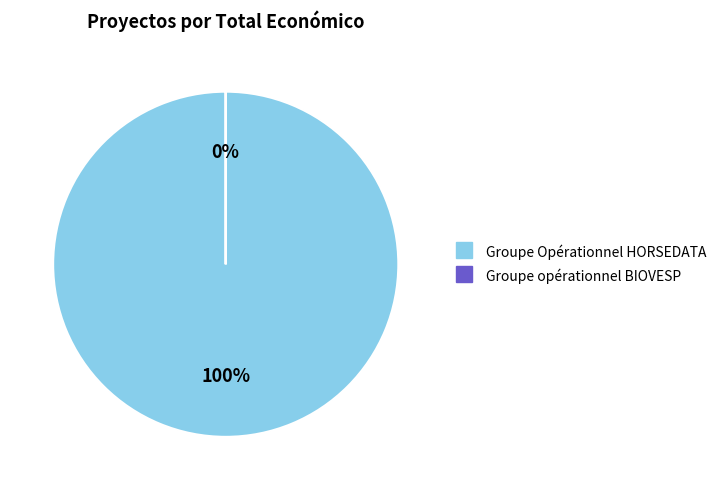

To the nearest percent, what is the difference between the Groupe Opérationnel HORSEDATA and Groupe opérationnel BIOVESP slice percentages?

100%